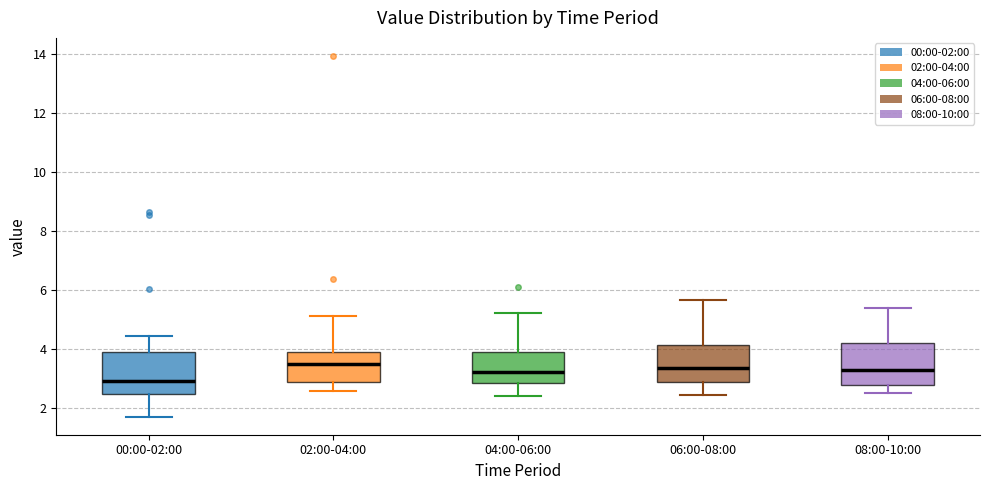

Reading left to right, read every box against the y-axis: the position of its median line, the range the box covers, and the ends of its whiskers. The values are not printed on the chart, so give them approximately, as read against the axis.

00:00-02:00: median 3.0, box 2.4 to 3.8, whiskers 1.8 to 4.4
02:00-04:00: median 3.4, box 2.8 to 3.8, whiskers 2.6 to 5.2
04:00-06:00: median 3.2, box 2.8 to 3.8, whiskers 2.4 to 5.2
06:00-08:00: median 3.4, box 2.8 to 4.2, whiskers 2.4 to 5.6
08:00-10:00: median 3.2, box 2.8 to 4.2, whiskers 2.6 to 5.4